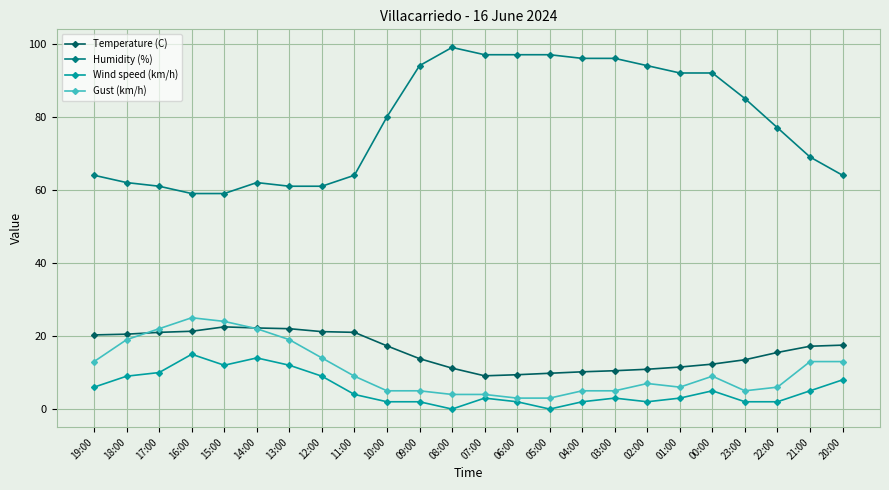

What is the average value of the Humidity (%) series?

78.4